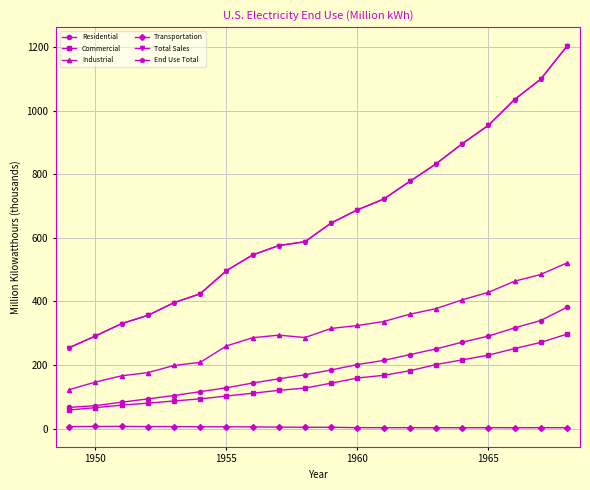

How many lines are shown in the chart?

6